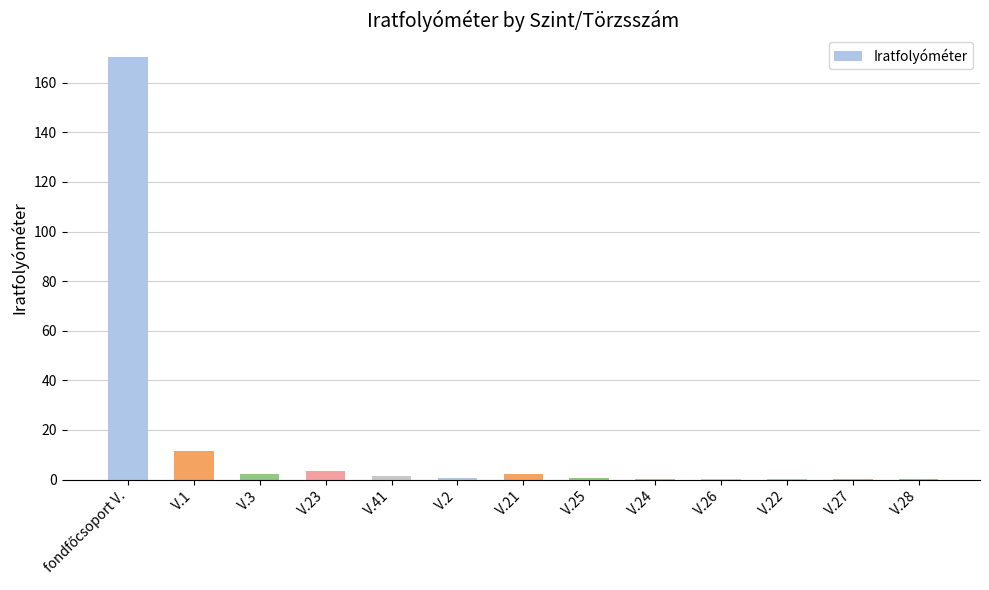

Between V.23 and V.1, which is larger?

V.1